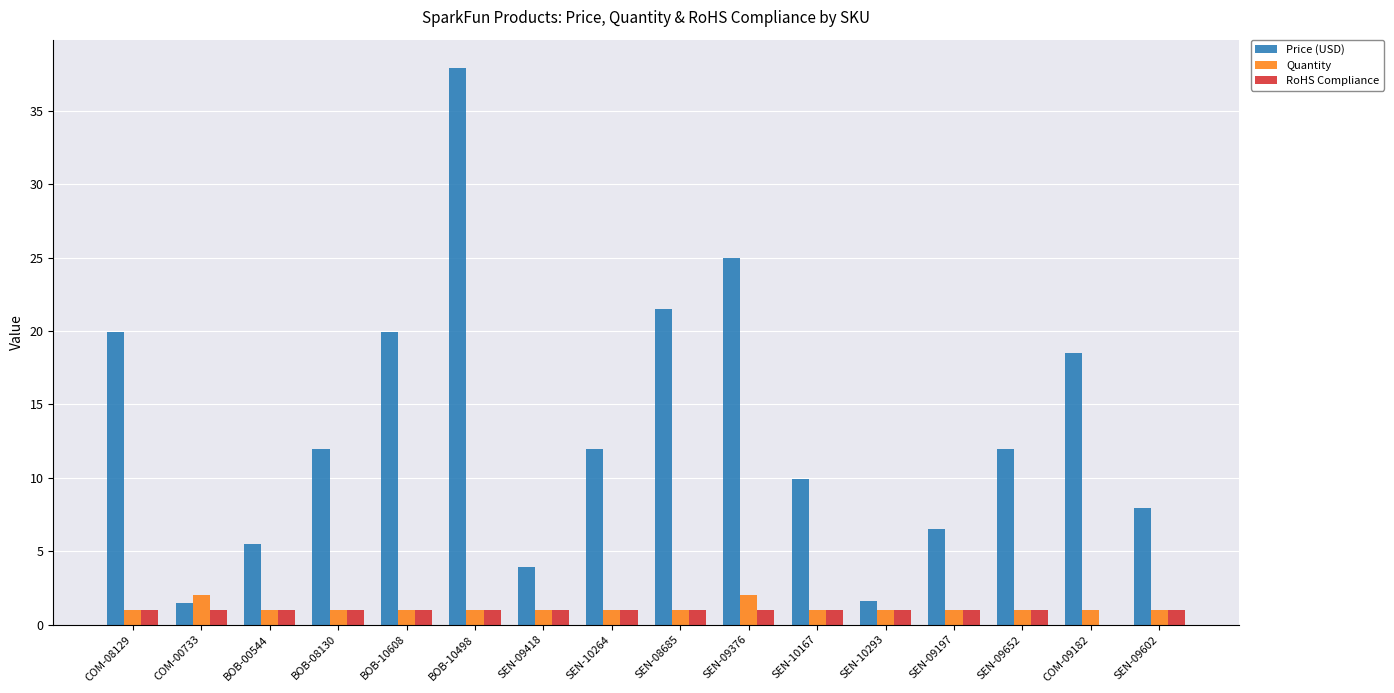

At which label is Price (USD) closest to 19?

COM-09182